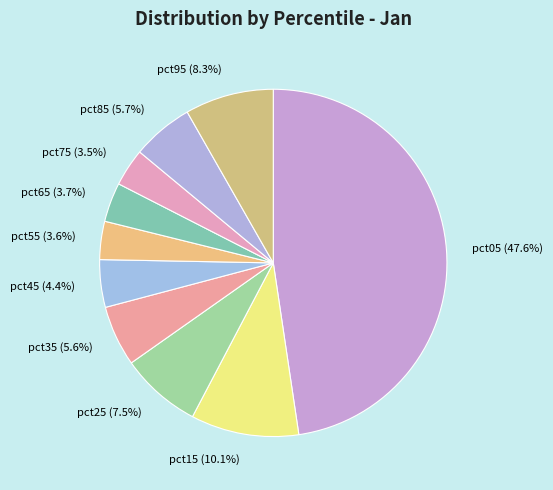

To the nearest percent, what is the difference between the pct75 and pct85 slice percentages?

2%